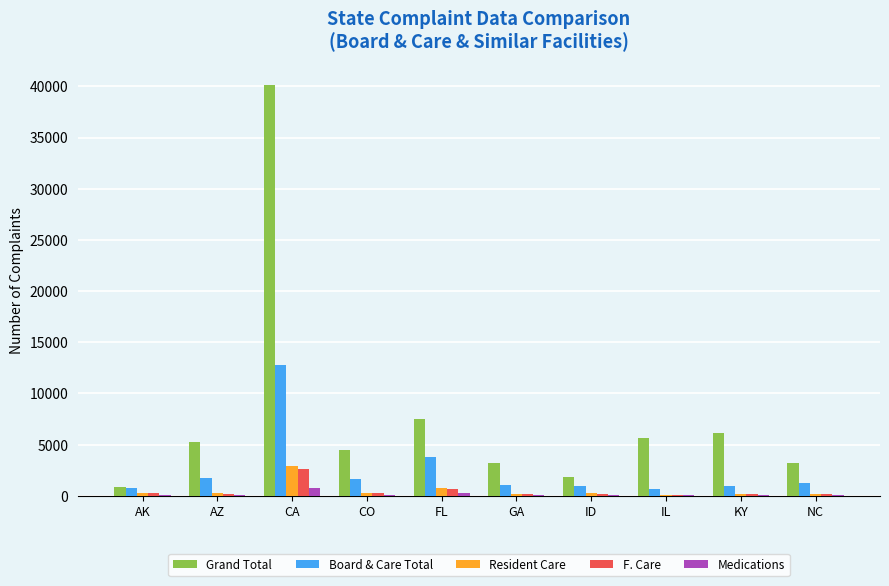

What is the maximum value for Board & Care Total?

12789